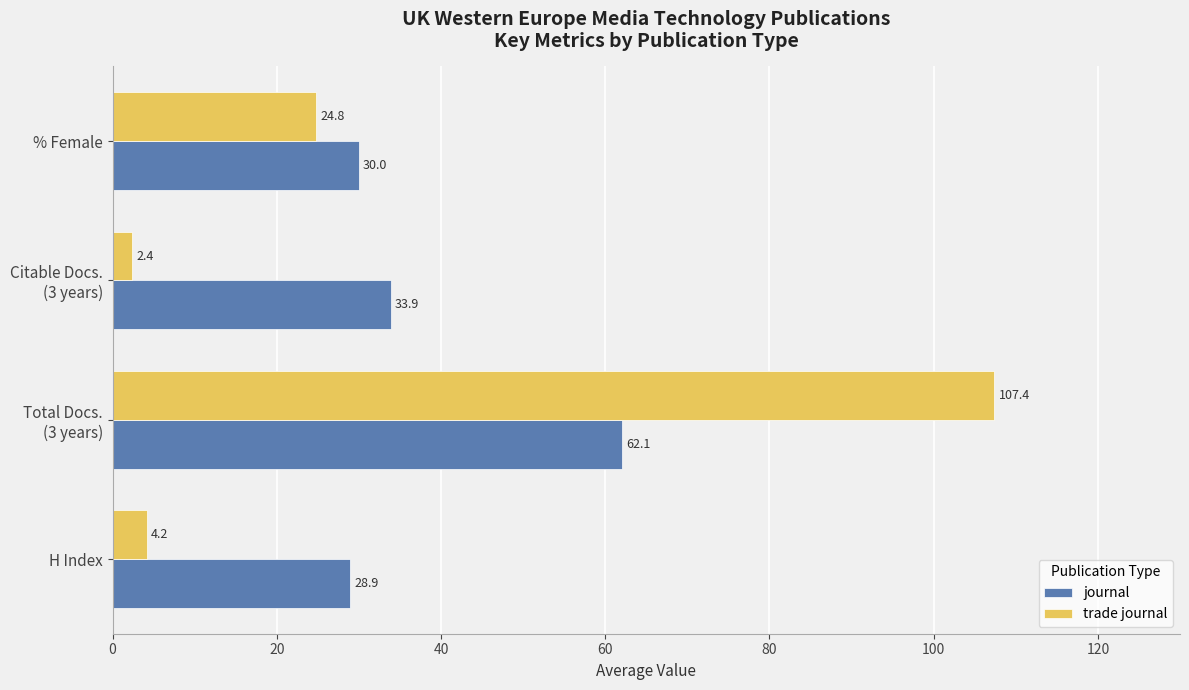

Is the value of journal at H Index greater than the value of trade journal at % Female?

Yes